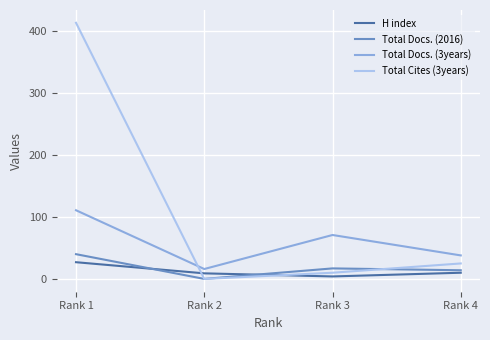

What is the difference between the Total Docs. (3years) values at Rank 4 and Rank 2?

22